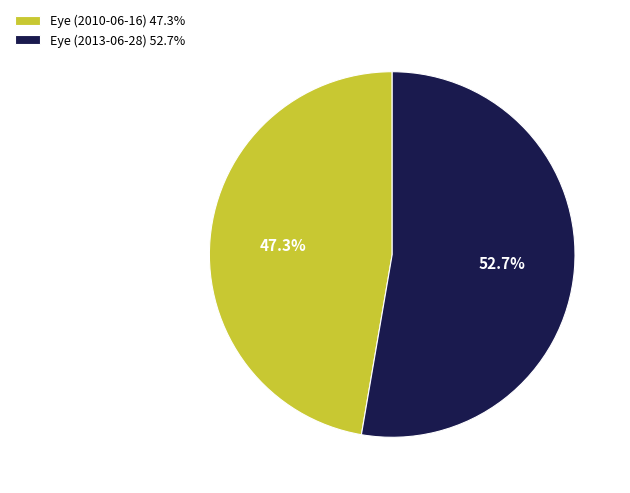

What percentage is the Eye (2010-06-16) slice, to the nearest percent?

47%